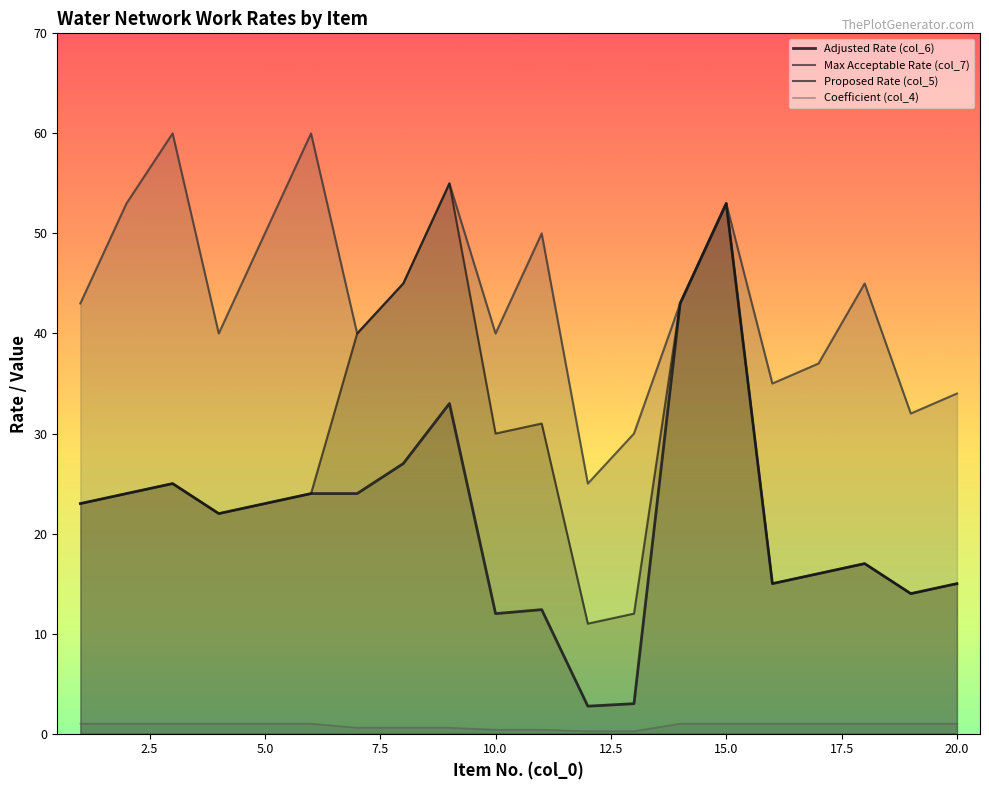

True or false: Coefficient (col_4) and Max Acceptable Rate (col_7) cross at least once.

False